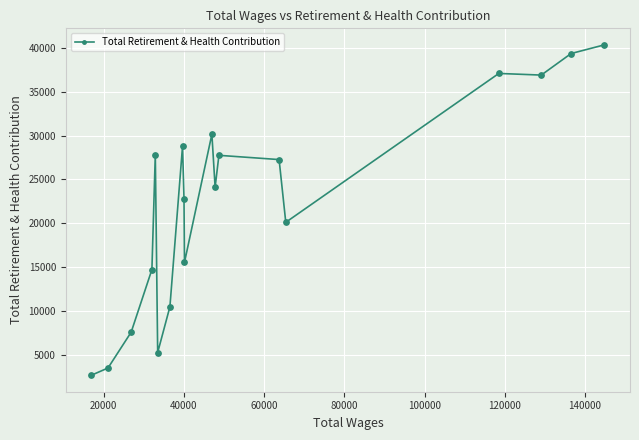

What is the difference between the second highest and second lowest values?

35846